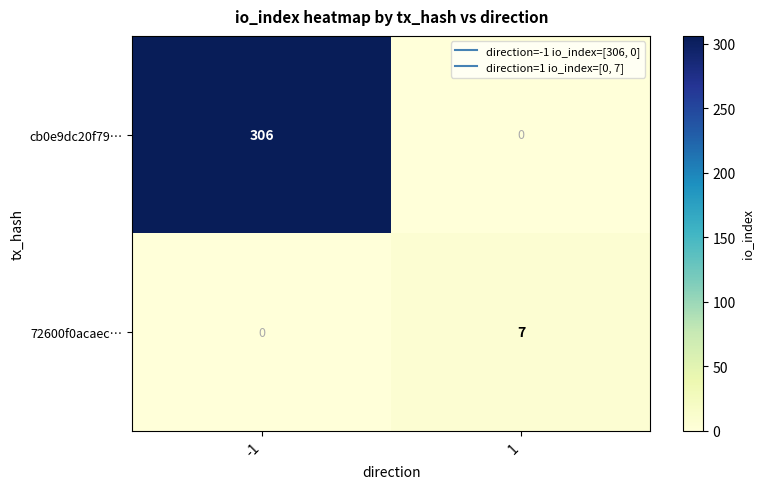

Which series has the widest spread of values?

cb0e9dc20f79…